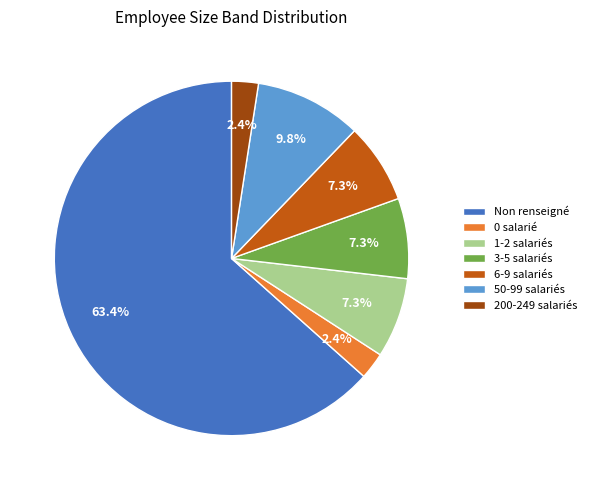

Between 200-249 salariés and 50-99 salariés, which is larger?

50-99 salariés